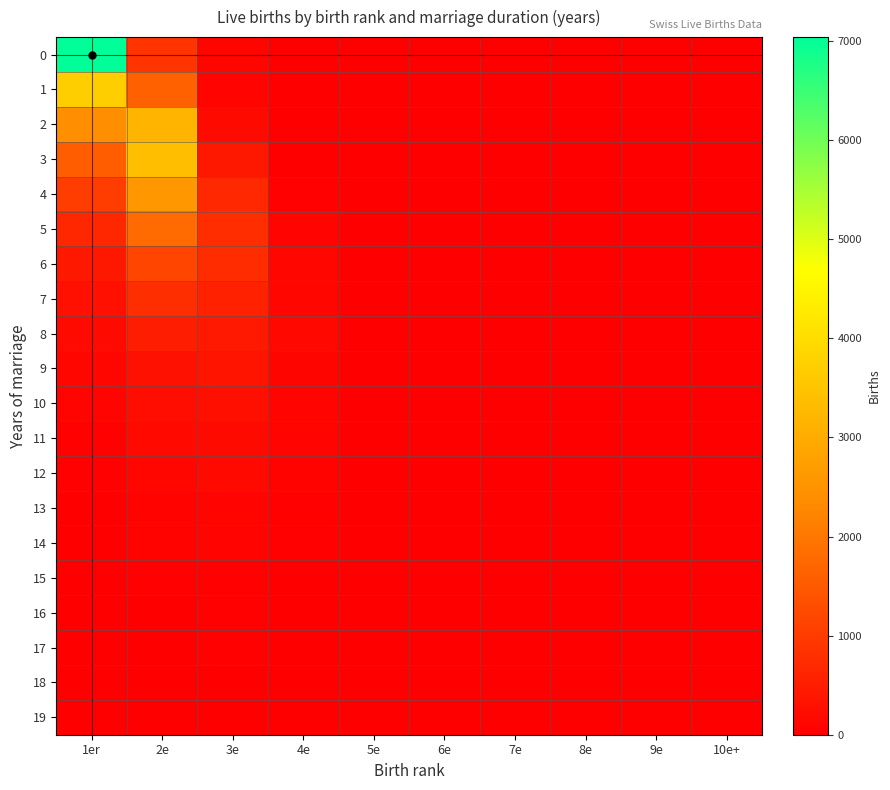

What is the total value across all series at 3e?

5295